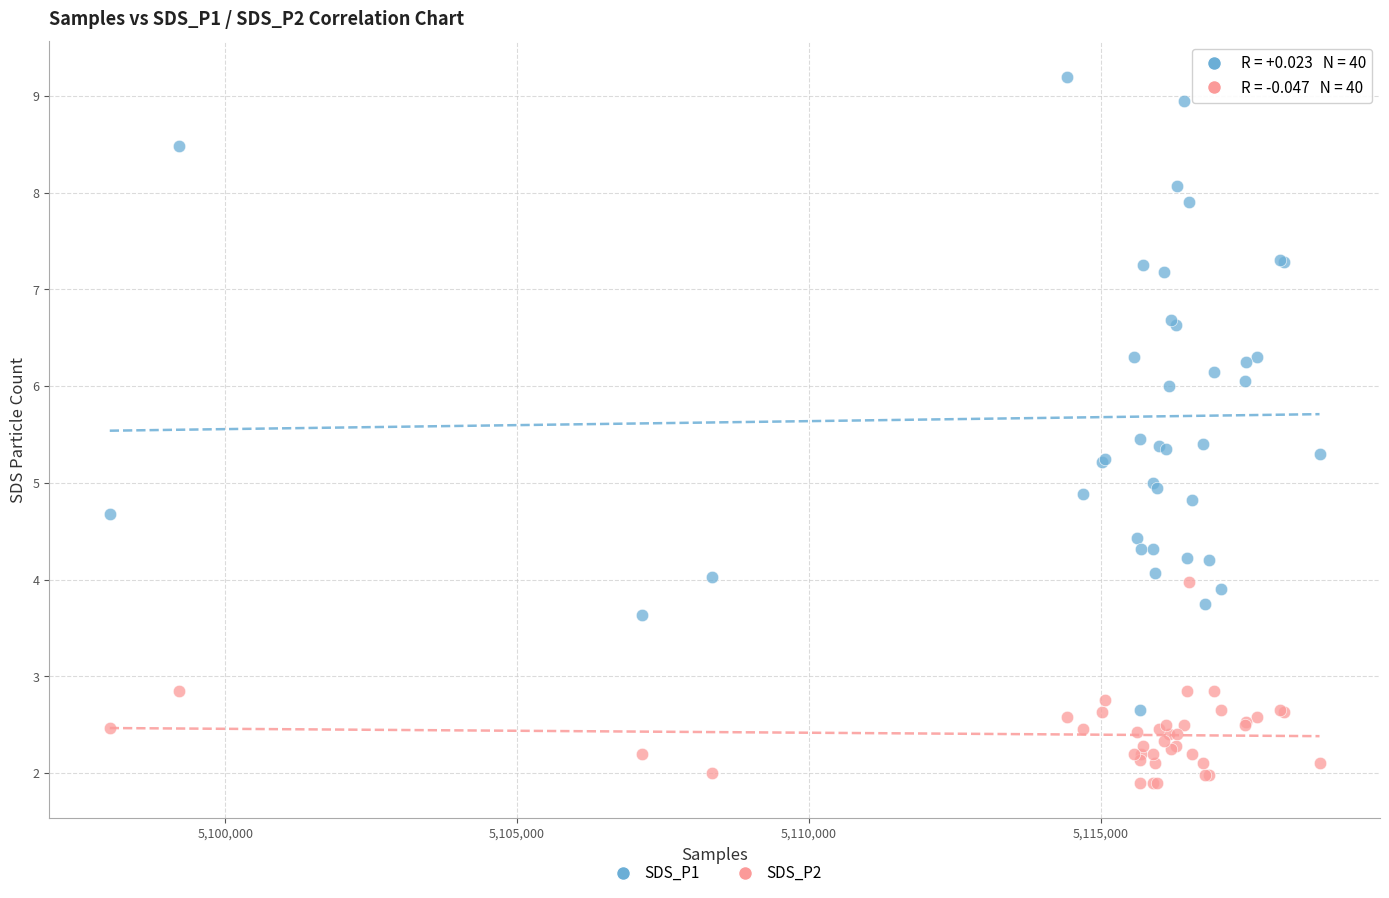

Which series reaches the minimum Y coordinate?

SDS_P2